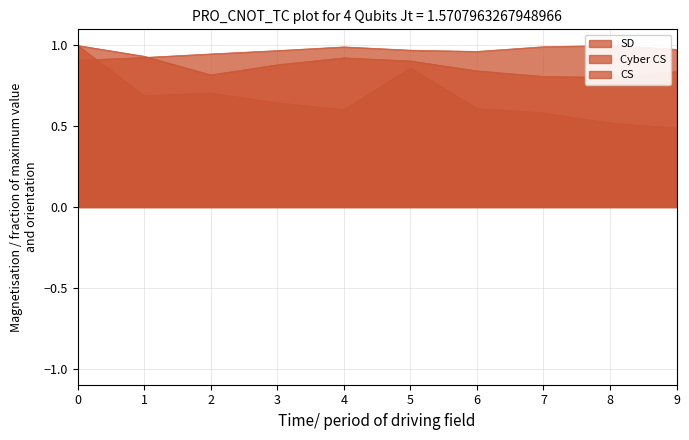

How many series are shown in this chart?

3